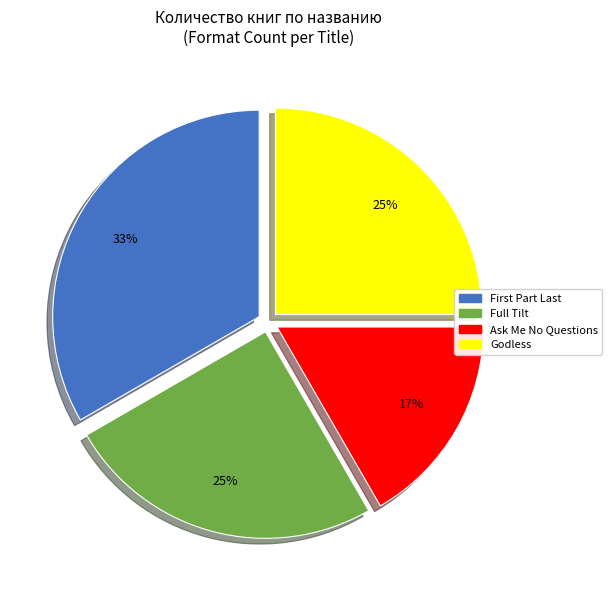

What is the smallest slice in the pie chart?

Ask Me No Questions